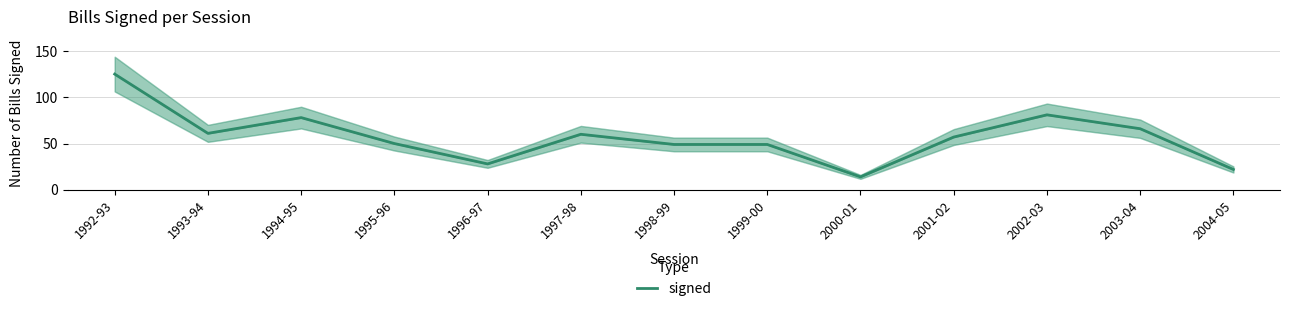

What is the average value?

57